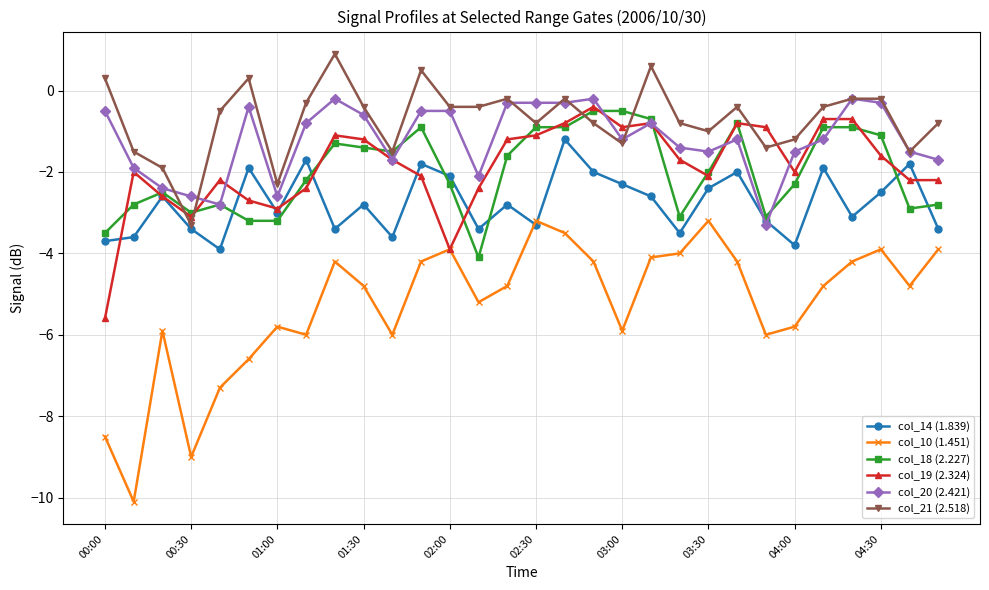

True or false: col_10 (1.451) and col_18 (2.227) cross at least once.

False